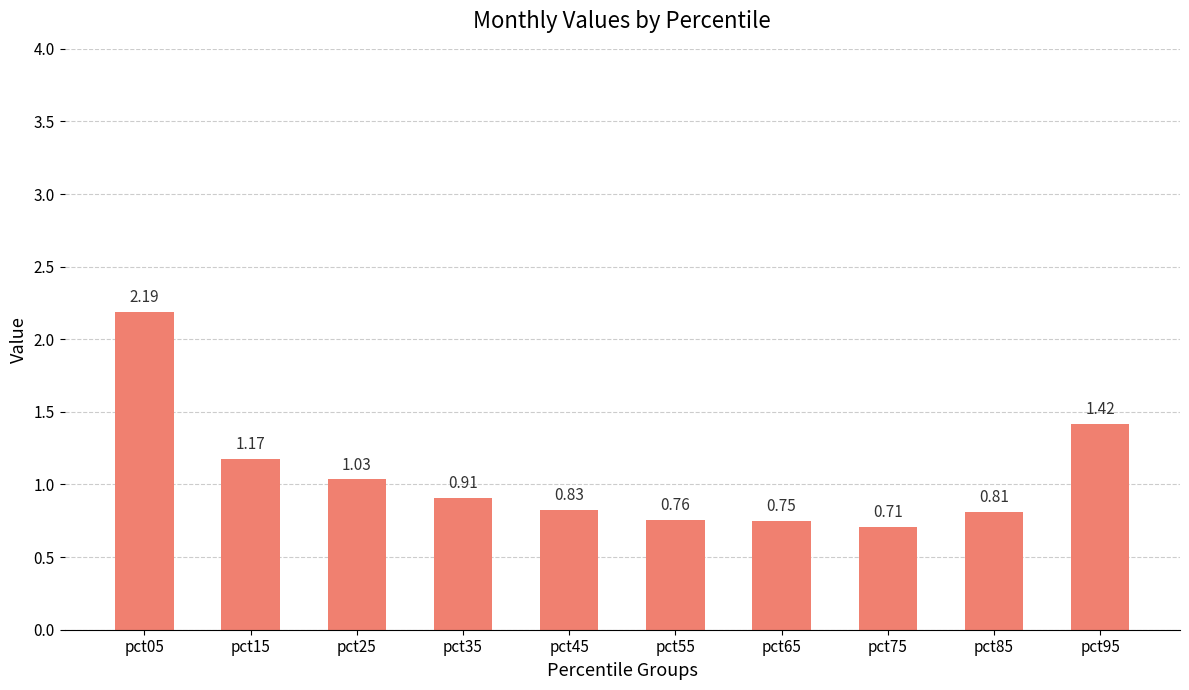

Rank the categories by value from highest to lowest.

pct05, pct95, pct15, pct25, pct35, pct45, pct85, pct55, pct65, pct75